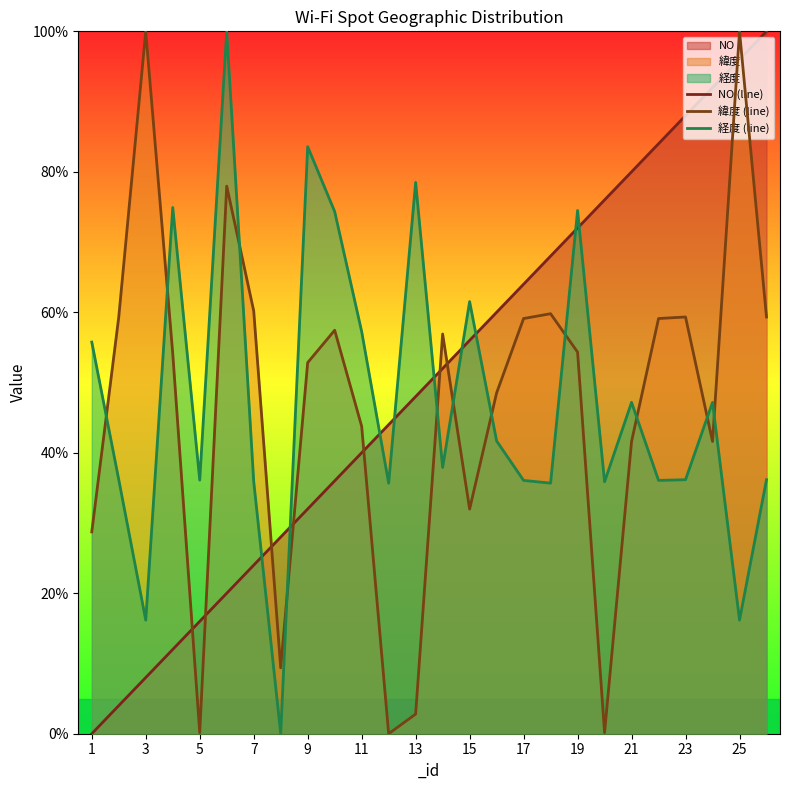

True or false: 緯度 (line) has more than 0 interior local peaks.

True